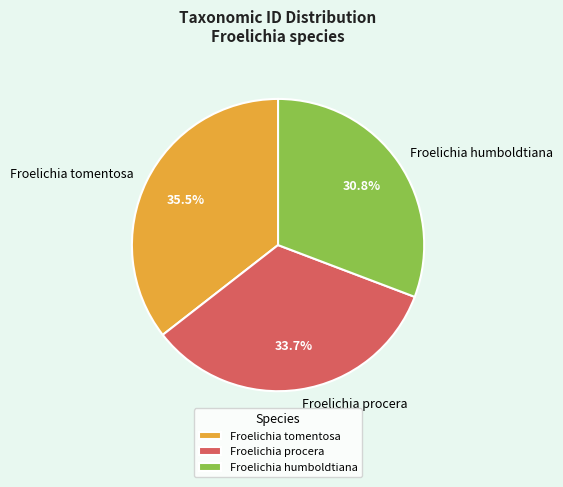

How many segments does this pie chart have?

3